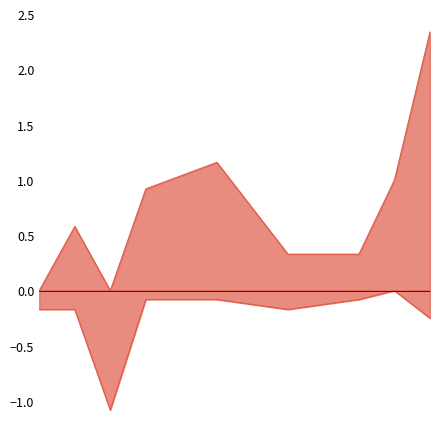

True or false: Development has more than 0 interior local peaks.

True